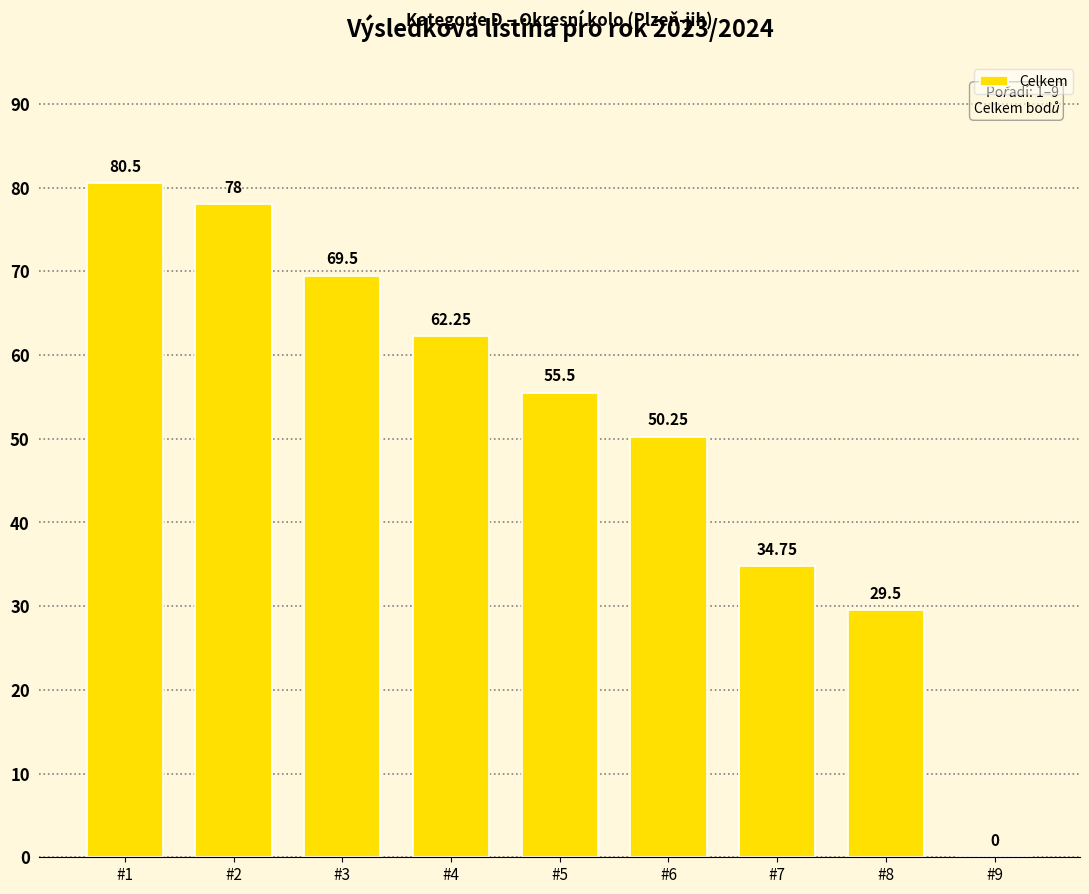

Is it true that the value at #4 is 62.2?

True